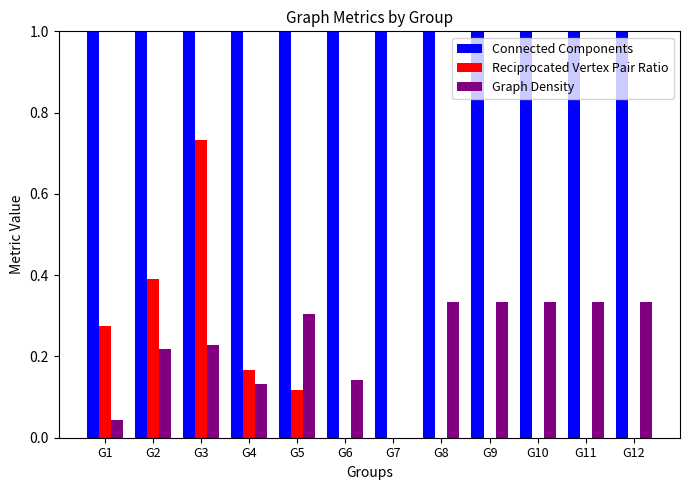

Where is Reciprocated Vertex Pair Ratio nearest to the value 0?

G6